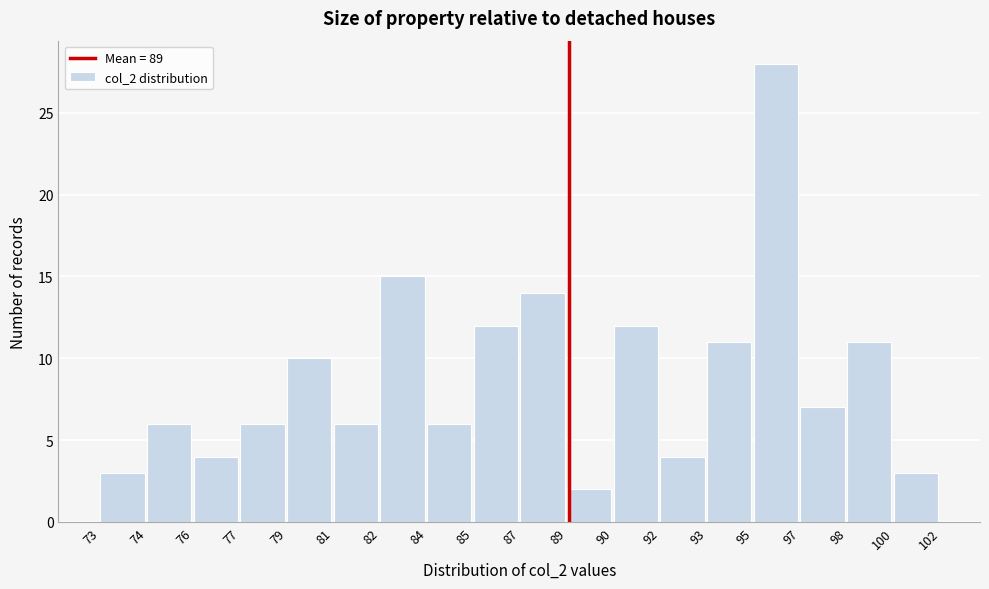

Reading left to right, list all the values displayed in this chart.

73=3	74=6	76=4	77=6	79=10	81=6	82=15	84=6	85=12	87=14	89=2	90=12	92=4	93=11	95=28	97=7	98=11	100=3